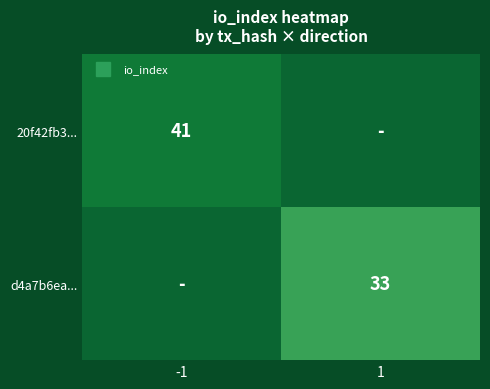

At how many categories does at least one series exceed 38?

1